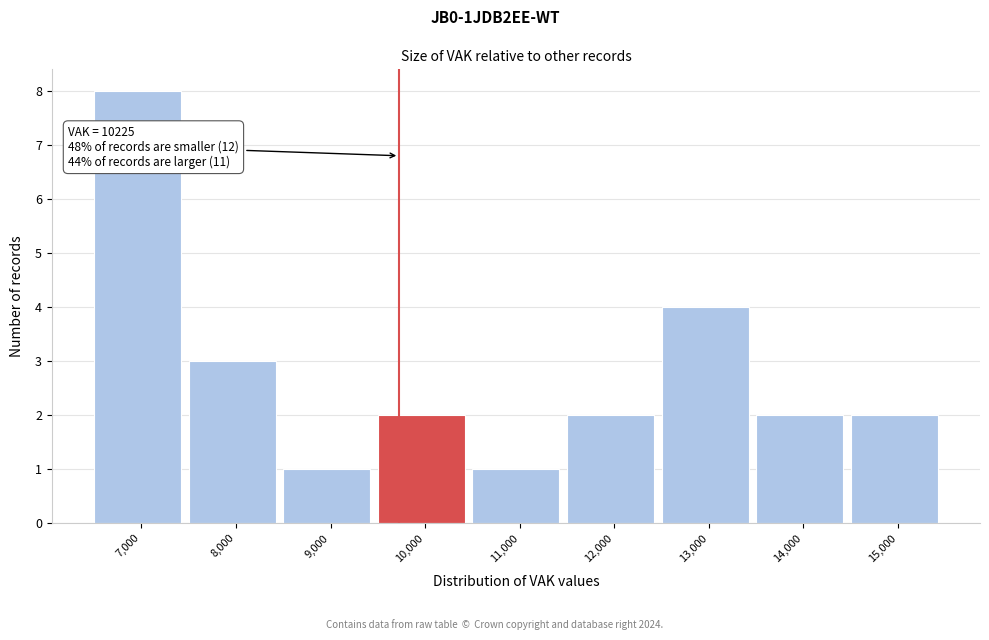

Reading left to right, extract all data points from this chart.

8	3	1	2	1	2	4	2	2